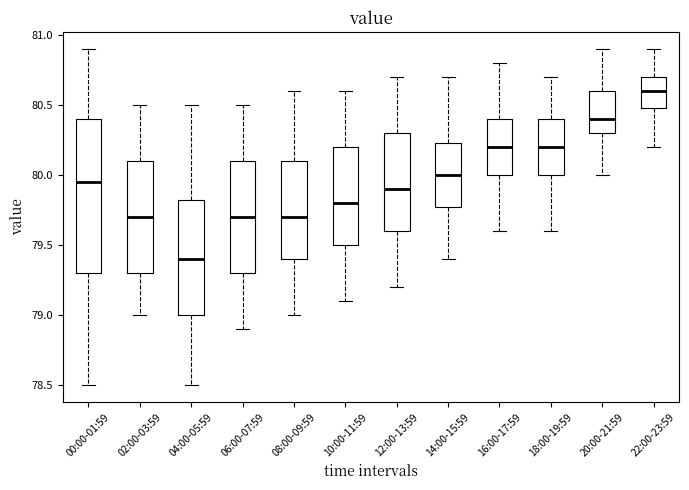

Reading left to right, transcribe this box plot: for each box, give where its median line is, the range the box spans, and where its two whiskers end, as read against the y-axis. The values are not printed on the chart, so give them approximately, as read against the axis.

00:00-01:59: median 79.95, box 79.30 to 80.40, whiskers 78.50 to 80.90
02:00-03:59: median 79.70, box 79.30 to 80.10, whiskers 79.00 to 80.50
04:00-05:59: median 79.40, box 79.00 to 79.85, whiskers 78.50 to 80.50
06:00-07:59: median 79.70, box 79.30 to 80.10, whiskers 78.90 to 80.50
08:00-09:59: median 79.70, box 79.40 to 80.10, whiskers 79.00 to 80.60
10:00-11:59: median 79.80, box 79.50 to 80.20, whiskers 79.10 to 80.60
12:00-13:59: median 79.90, box 79.60 to 80.30, whiskers 79.20 to 80.70
14:00-15:59: median 80.00, box 79.80 to 80.25, whiskers 79.40 to 80.70
16:00-17:59: median 80.20, box 80.00 to 80.40, whiskers 79.60 to 80.80
18:00-19:59: median 80.20, box 80.00 to 80.40, whiskers 79.60 to 80.70
20:00-21:59: median 80.40, box 80.30 to 80.60, whiskers 80.00 to 80.90
22:00-23:59: median 80.60, box 80.50 to 80.70, whiskers 80.20 to 80.90